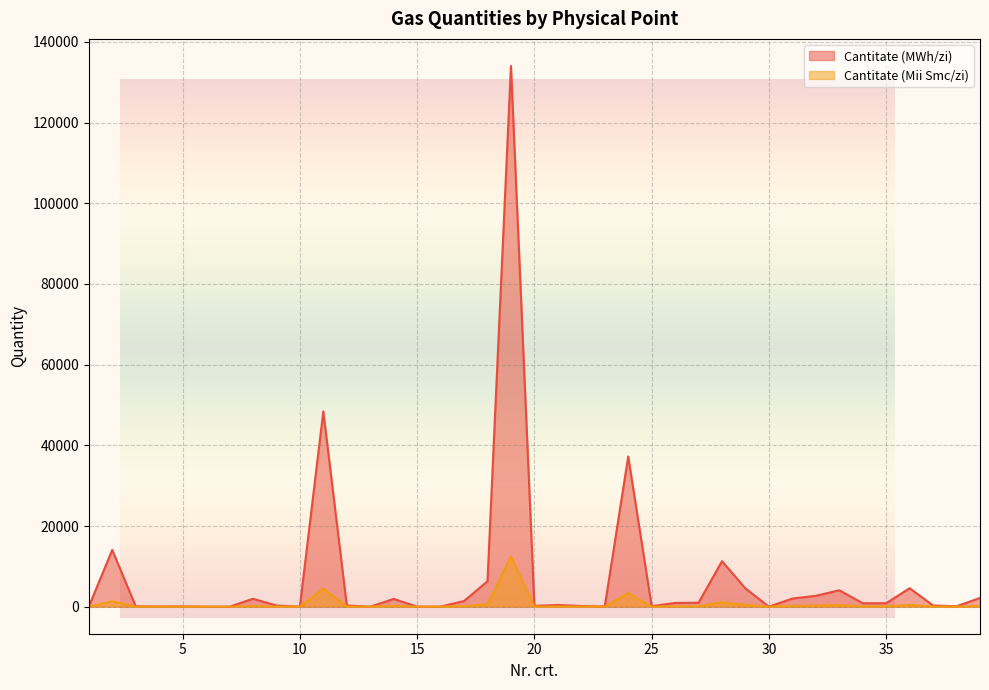

Does the chart display data point markers on the line(s)?

No